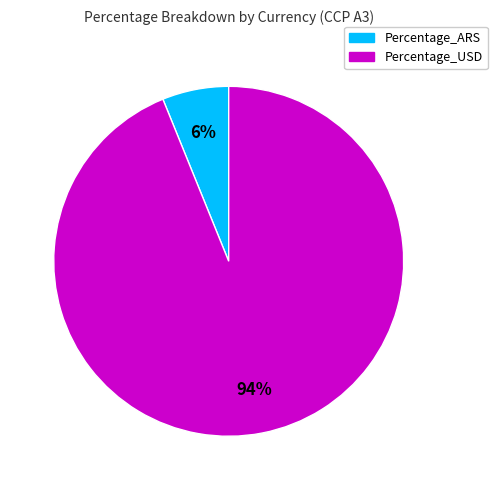

Is the sum of Percentage_USD and Percentage_ARS greater than half?

Yes